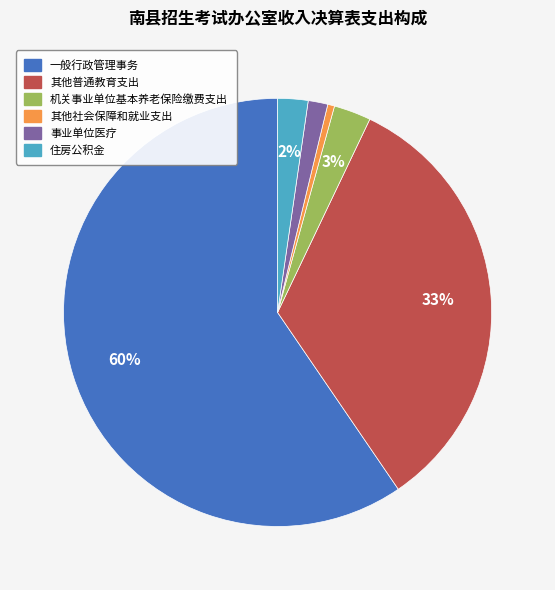

True or false: 其他社会保障和就业支出 accounts for 1% of the total.

True